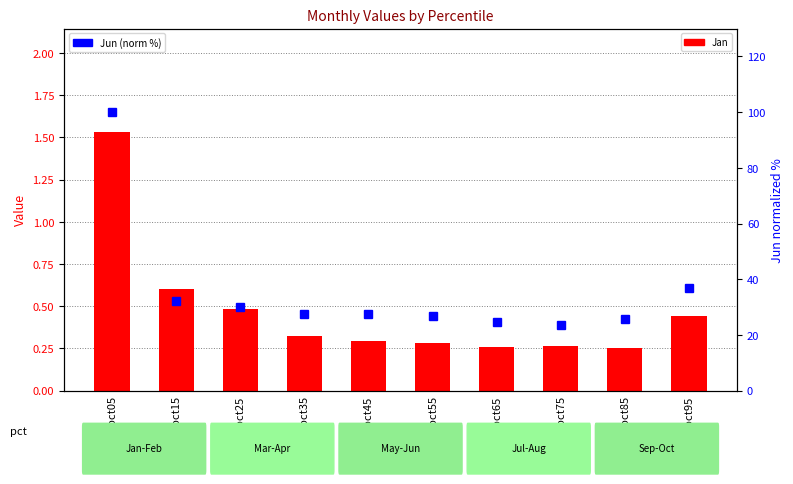

Is the value of Jan at pct65 greater than the value of Jun (norm %) at pct15?

No